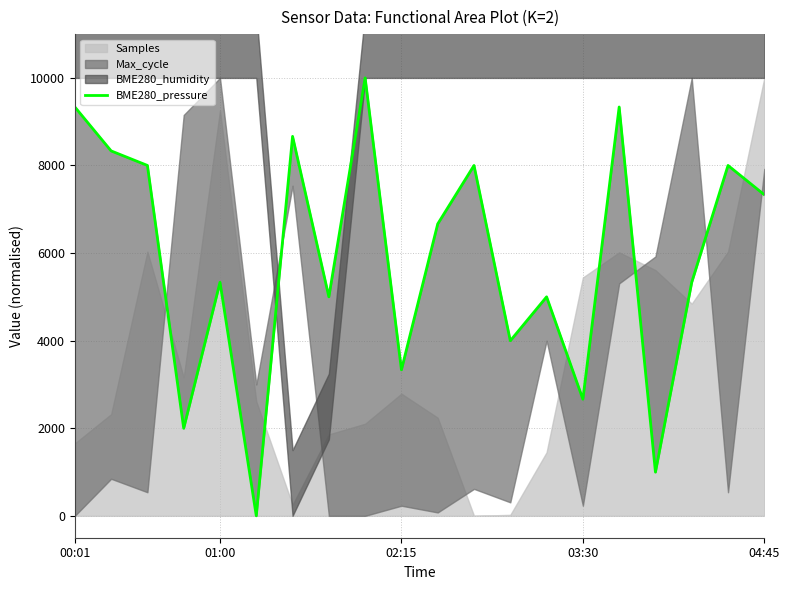

How many lines are shown in the chart?

1